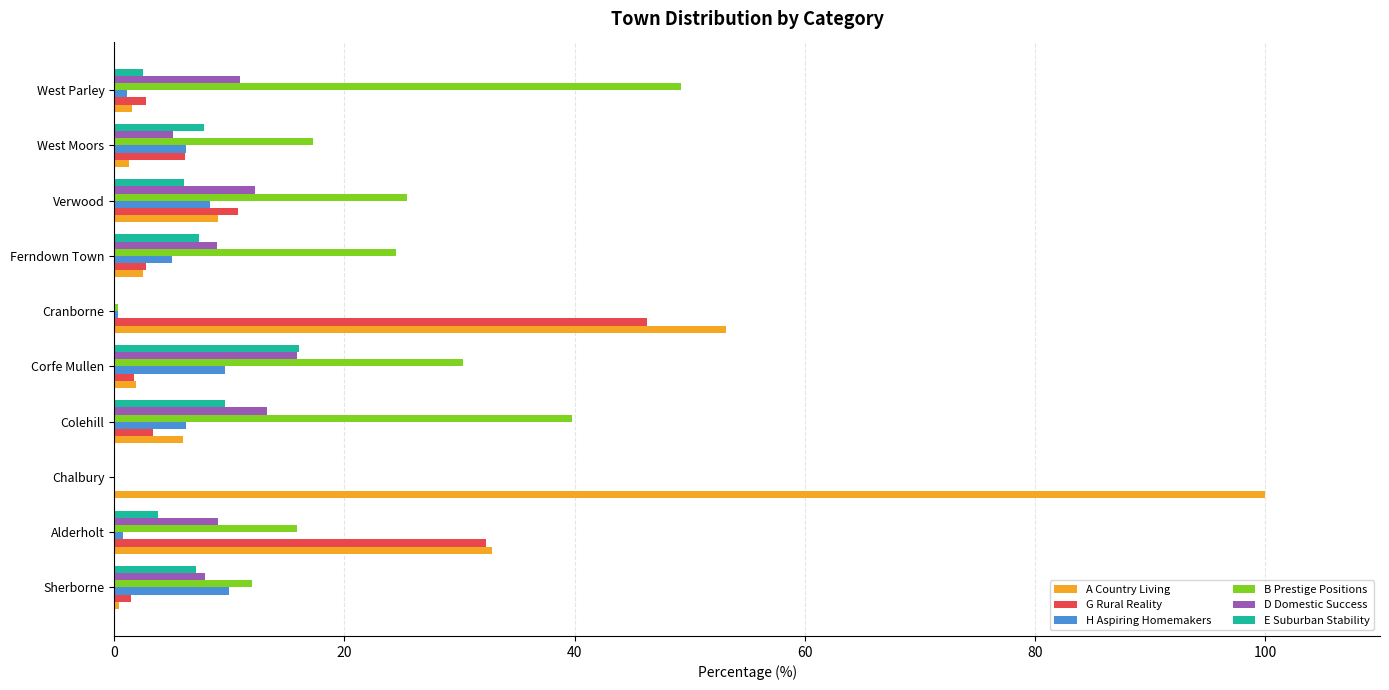

Is it true that B Prestige Positions equals 0.0 at Chalbury?

True